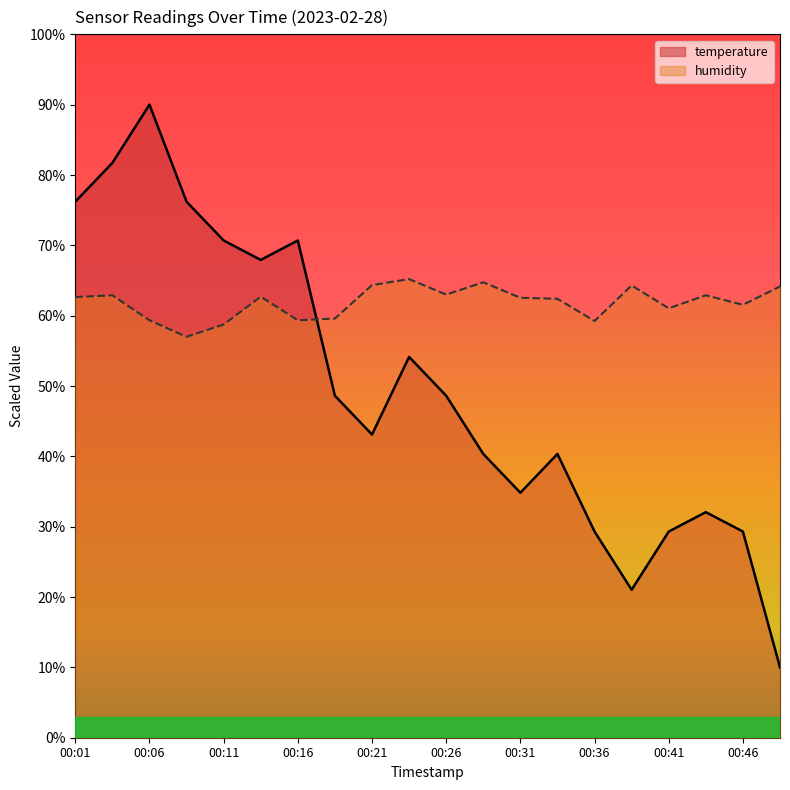

Which series changed the most between 00:31 and 00:46?

temperature